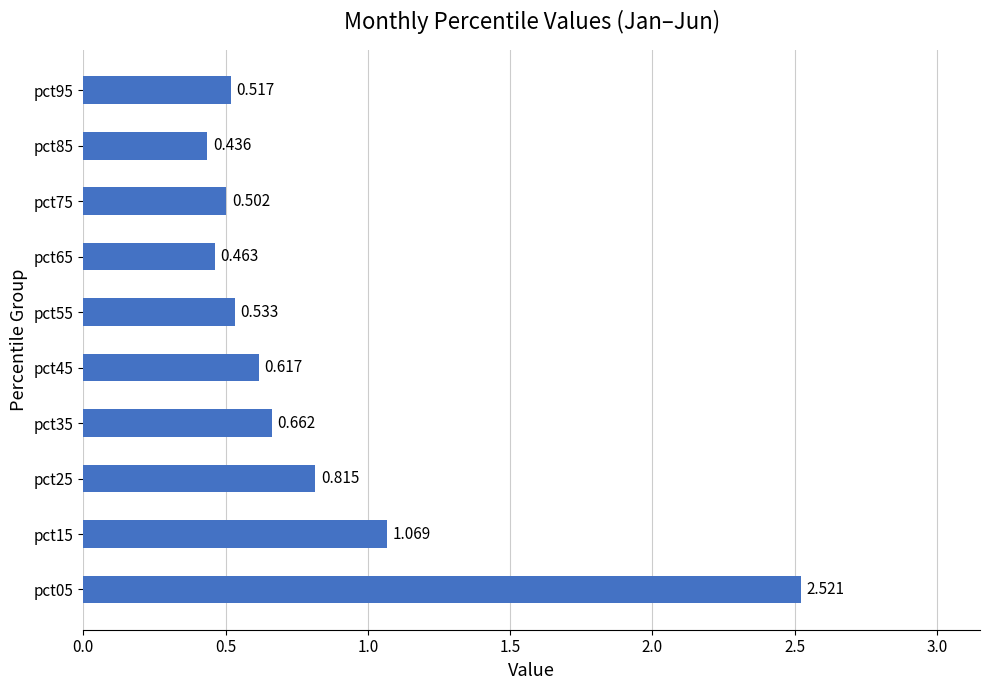

What is the maximum value shown in the chart?

2.5